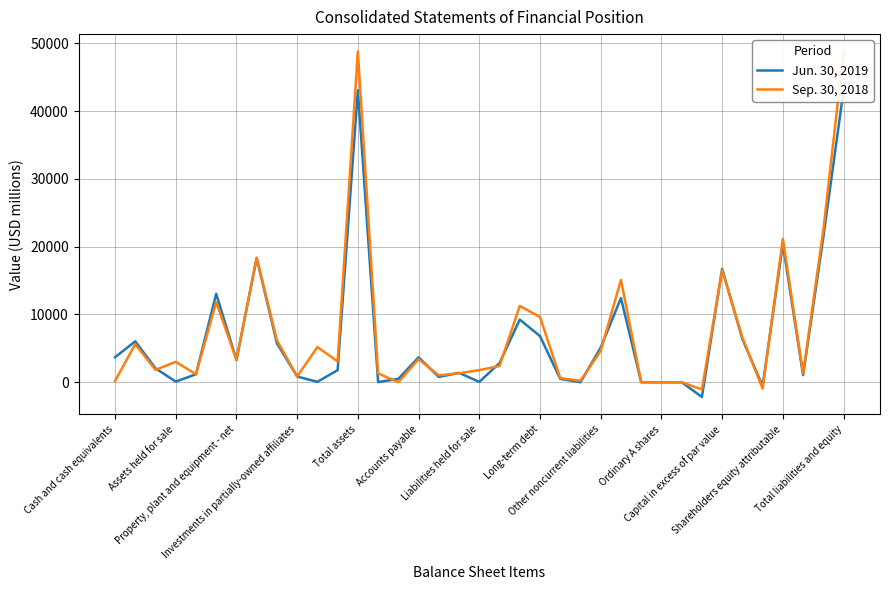

Is it true that Jun. 30, 2019 equals 1389 at 17?

True